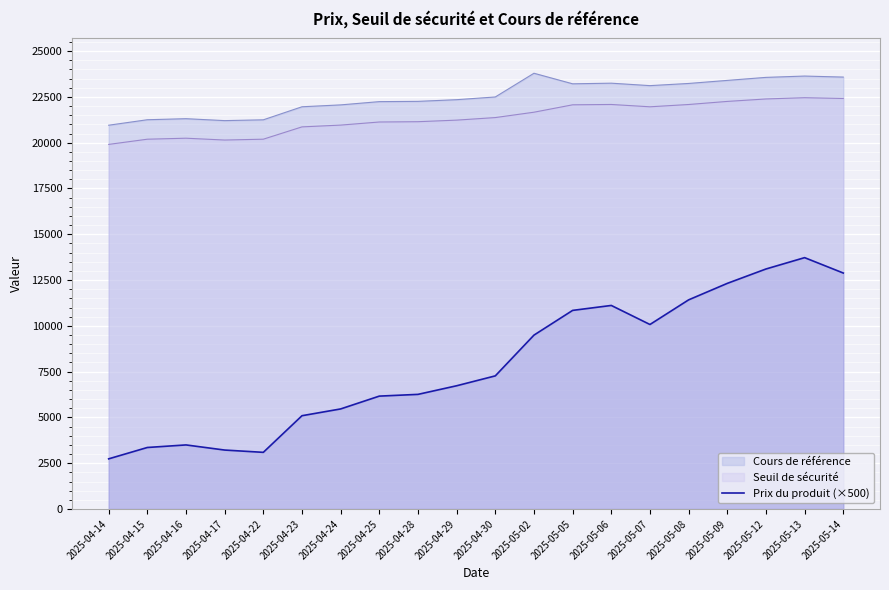

How many categories are shown in the chart?

20